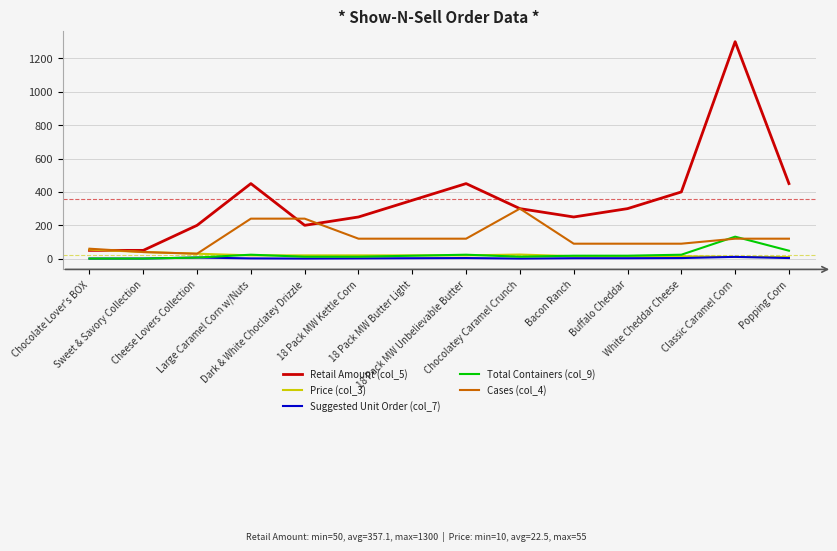

Does the chart display data point markers on the line(s)?

No